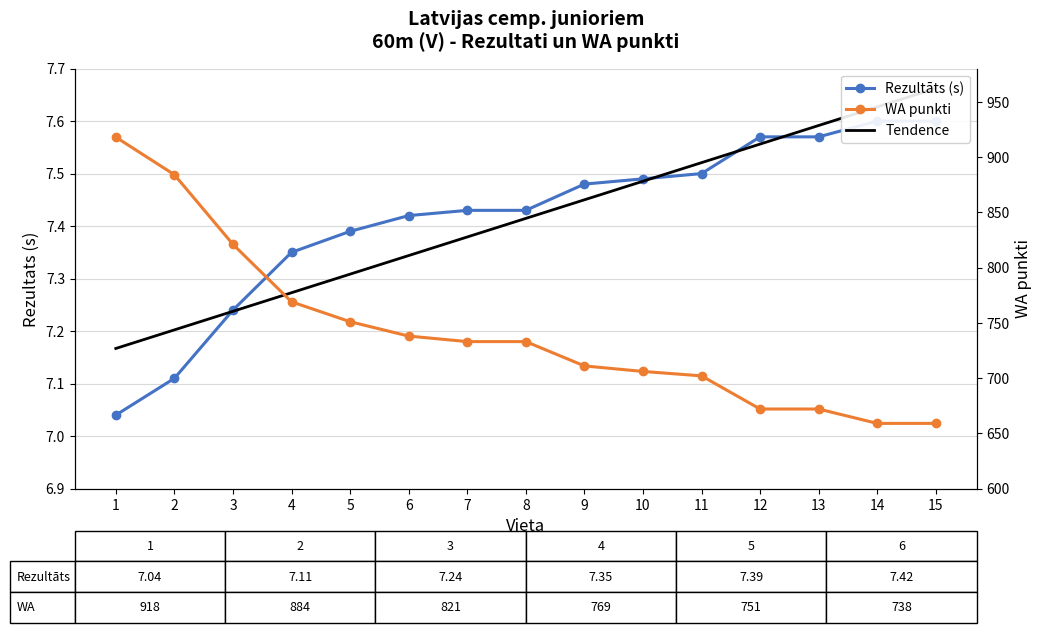

What is the difference between the second highest and second lowest values in the Tendence series?

0.4